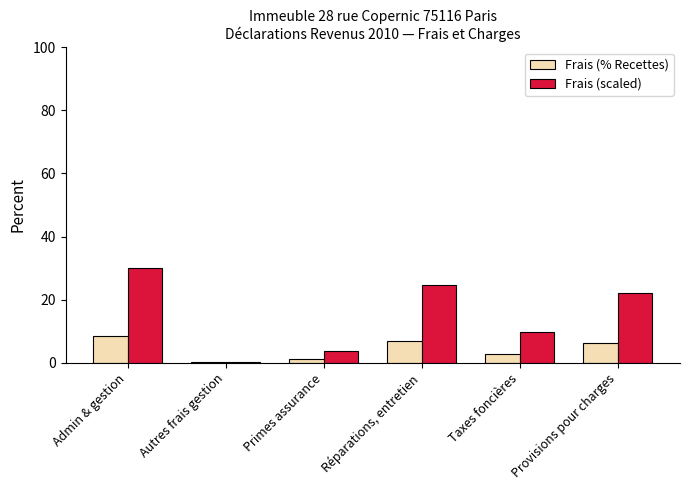

What is the sum of all Frais (scaled) values?

90.3